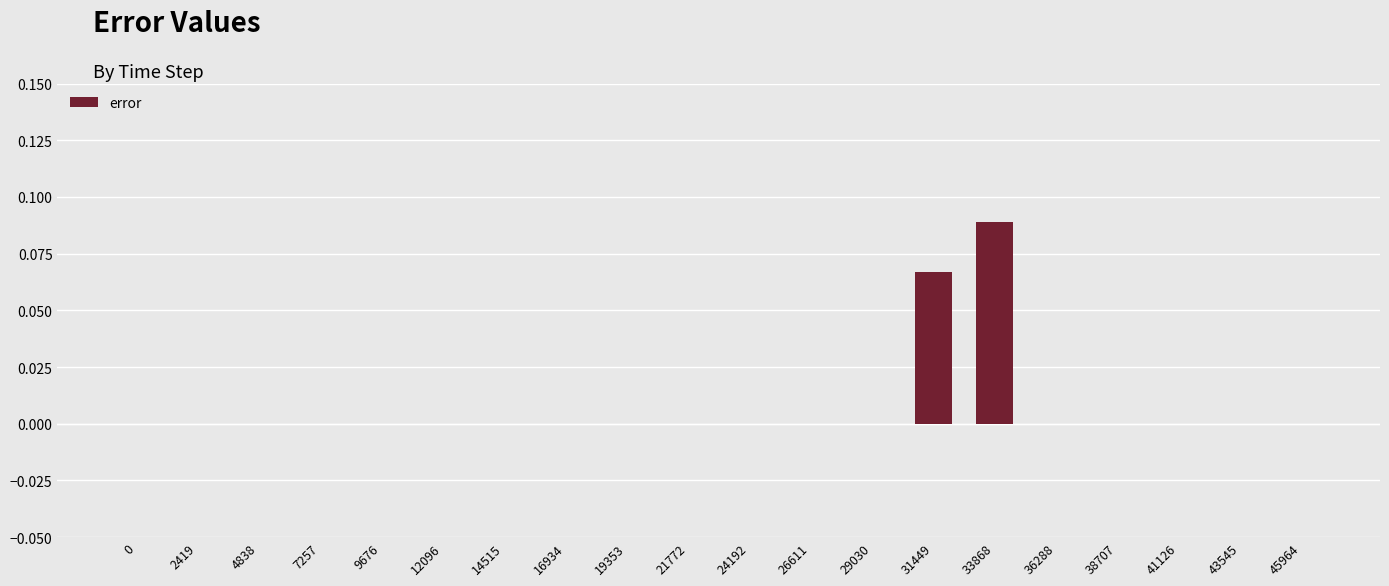

Which label corresponds to the largest value in the chart?

33868